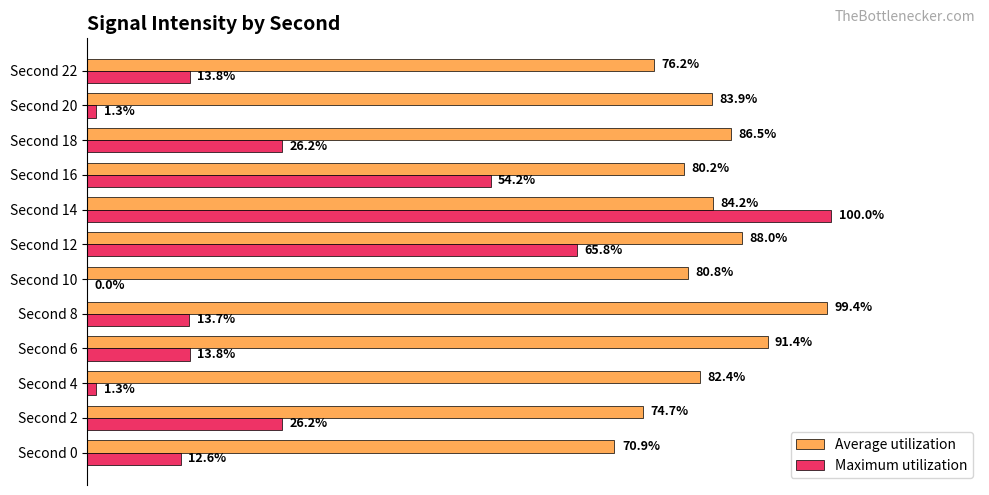

Which series has the largest total across all categories?

Average utilization